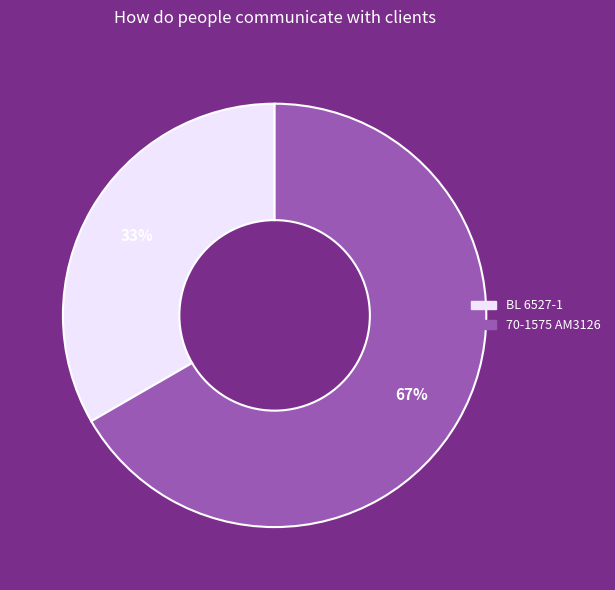

To the nearest percent, what percentage of the pie is 70-1575 AM3126?

67%